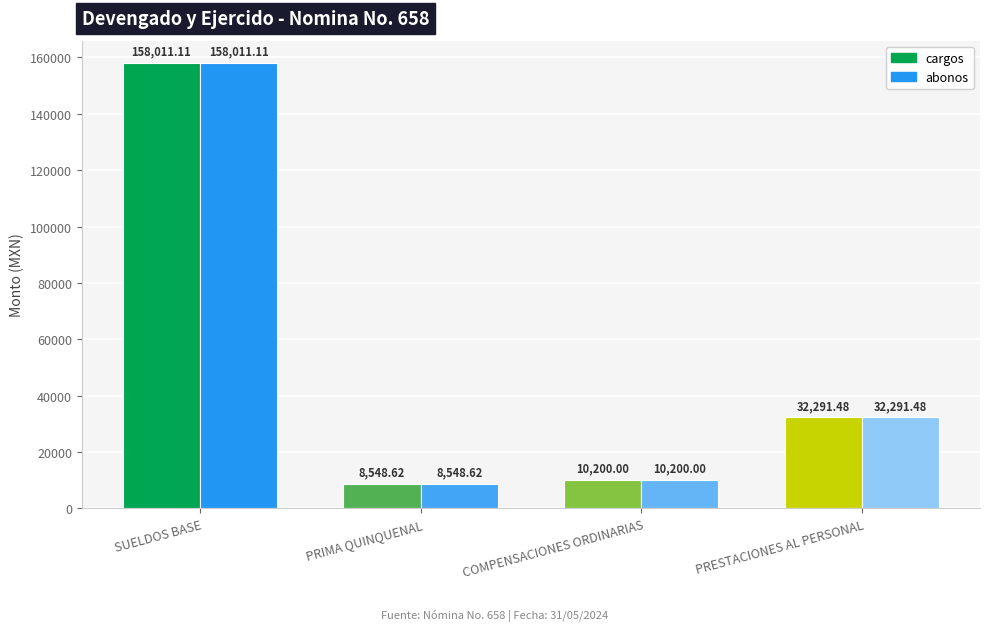

How many groups of bars are there?

4